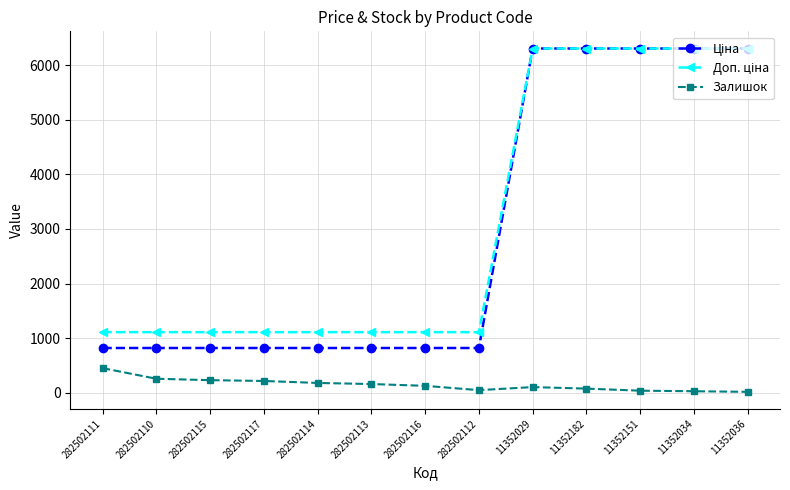

What is the total value across all series at 282502113?

2085.7